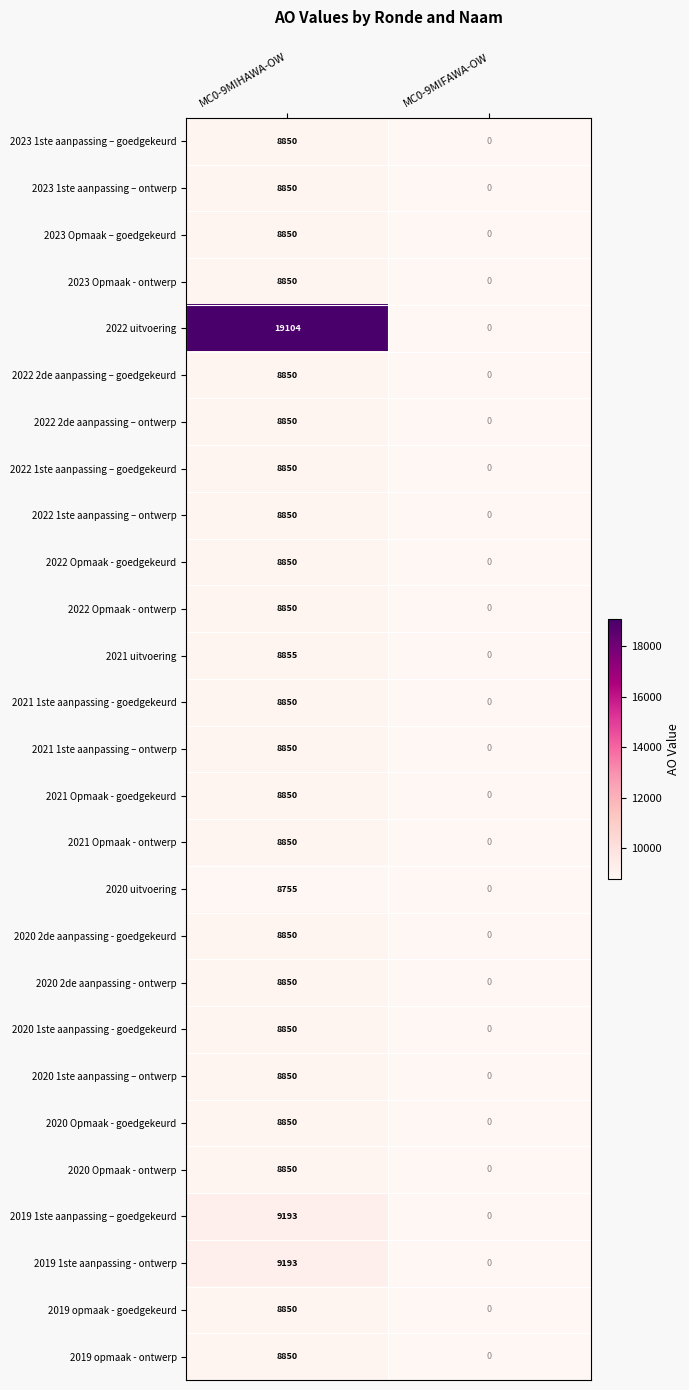

Which category has the highest value in the 2021 Opmaak - ontwerp series?

MC0-9MIHAWA-OW